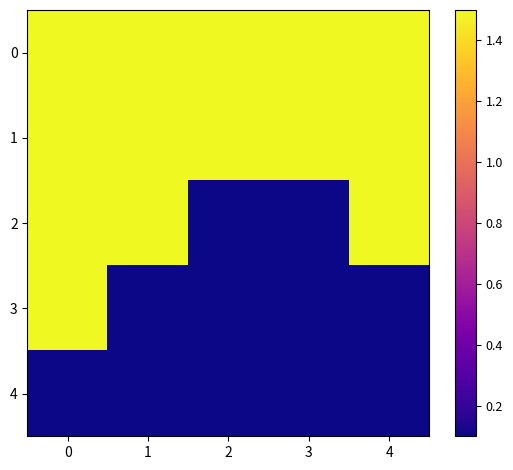

What is the spread (max minus min) of values at 3?

1.4